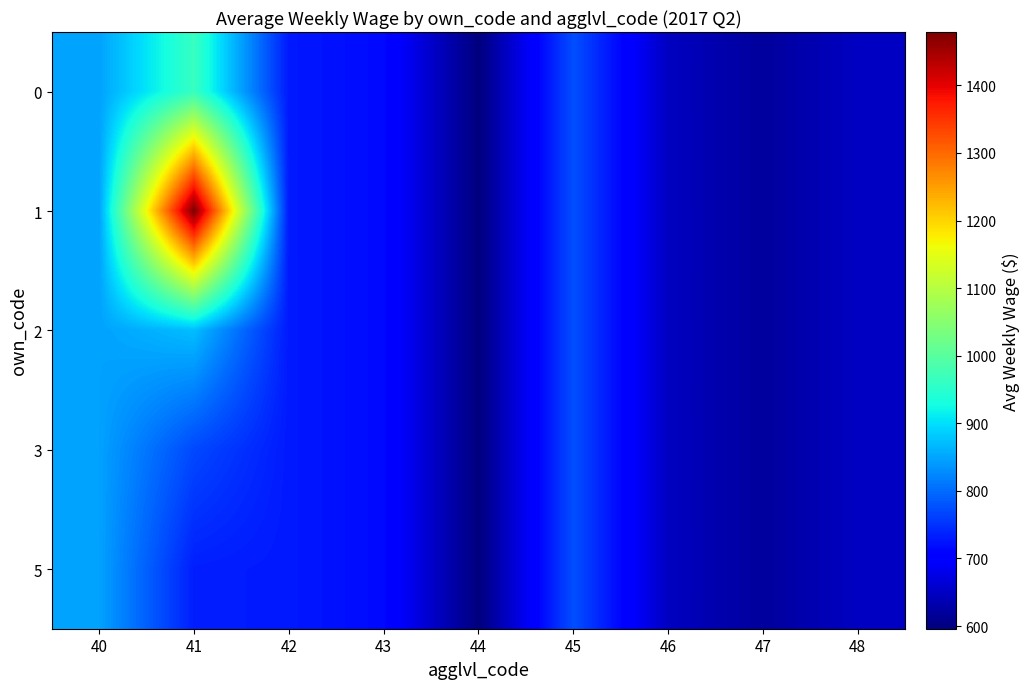

Reading left to right, transcribe all the data shown in this chart.

0: 40=848.0	41=963.5	42=728.5	43=714.4	44=596.0	45=776.0	46=647.5	47=620.0	48=649.0
1: 40=848.0	41=1479.0	42=728.5	43=714.4	44=596.0	45=776.0	46=647.5	47=620.0	48=649.0
2: 40=848.0	41=872.0	42=728.5	43=714.4	44=596.0	45=776.0	46=647.5	47=620.0	48=649.0
3: 40=848.0	41=770.0	42=728.5	43=714.4	44=596.0	45=776.0	46=647.5	47=620.0	48=649.0
5: 40=848.0	41=733.0	42=728.5	43=714.4	44=596.0	45=776.0	46=647.5	47=620.0	48=649.0